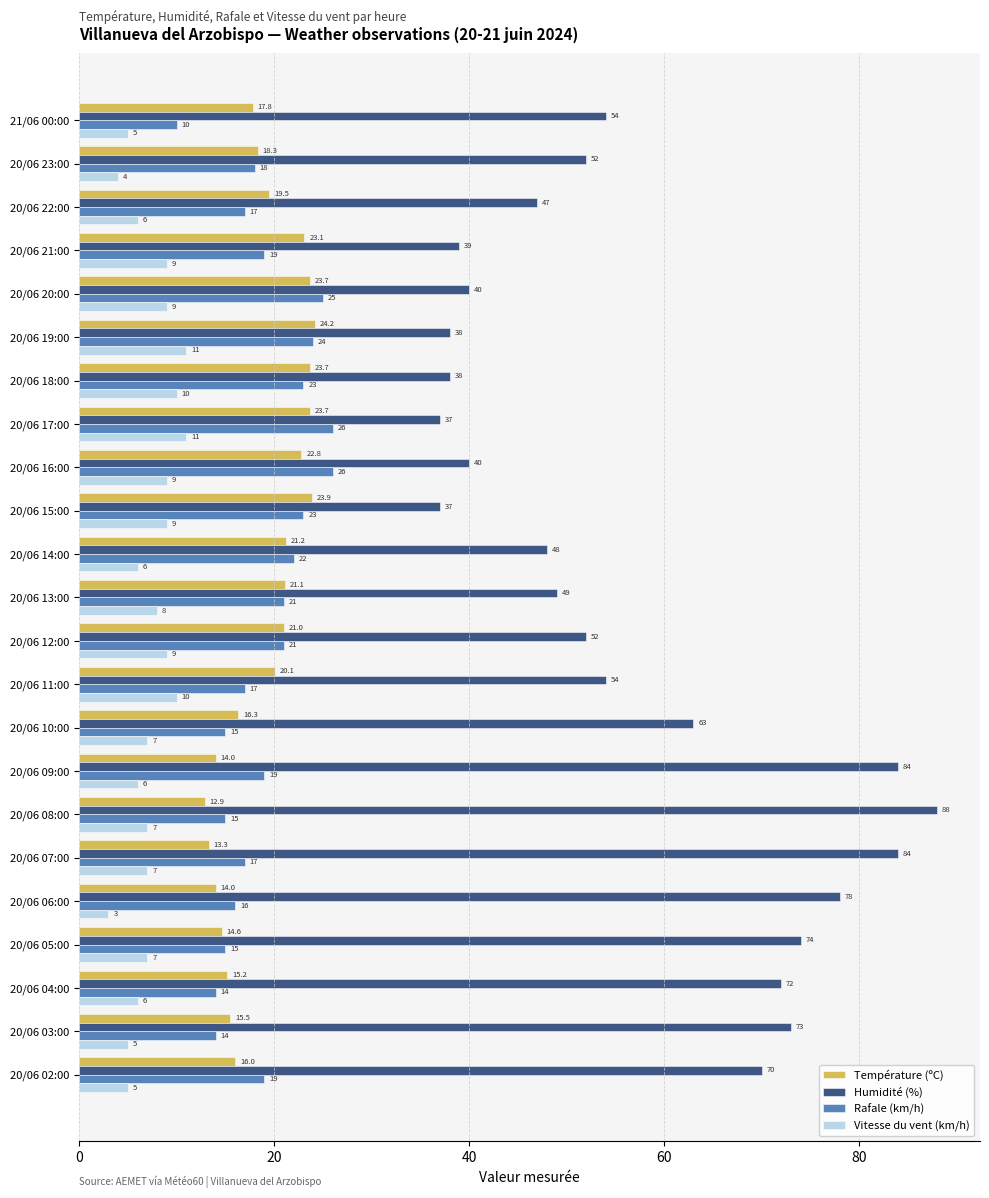

How many values in the Vitesse du vent (km/h) series are below 7?

9